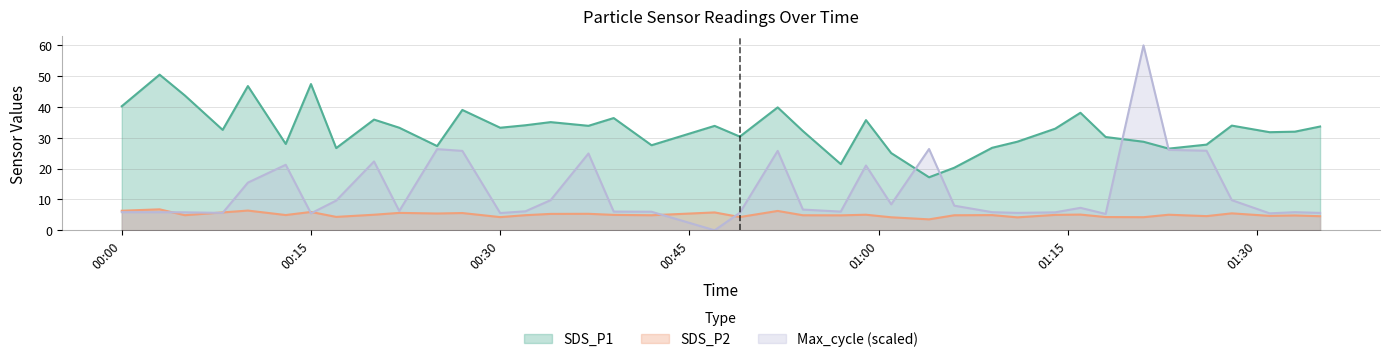

What is the maximum value for Max_cycle (scaled)?

60.0